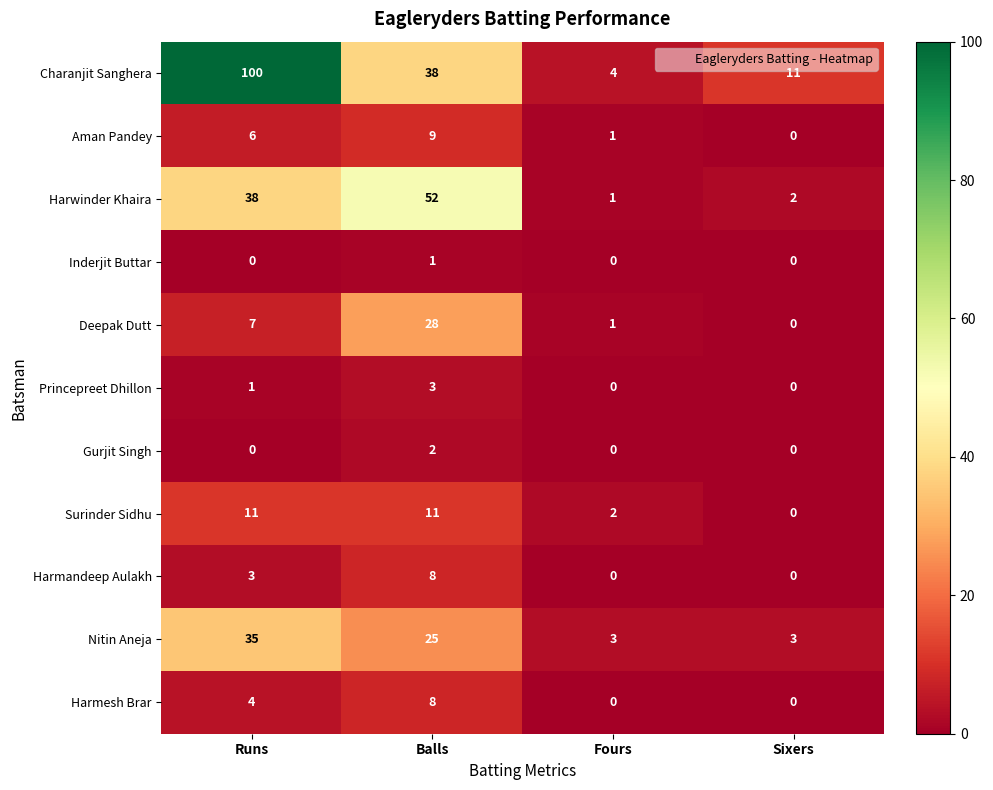

What is the sum of all Surinder Sidhu values?

24